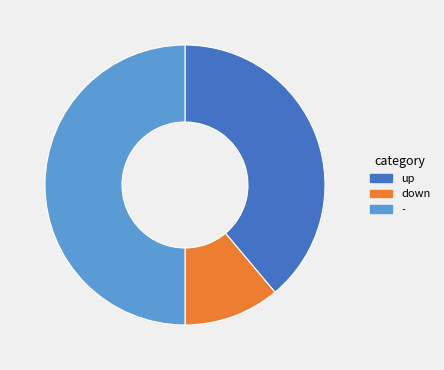

Is it true that down is 11% of the pie?

True